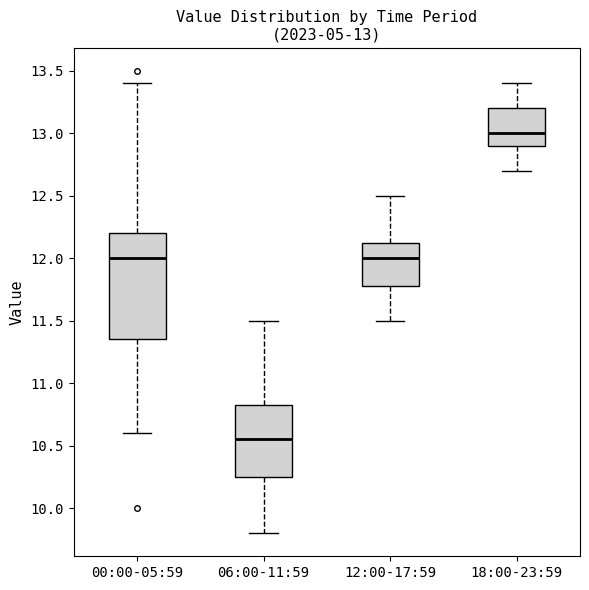

Comparing the boxes themselves (not the whiskers), which one is the tallest?

00:00-05:59